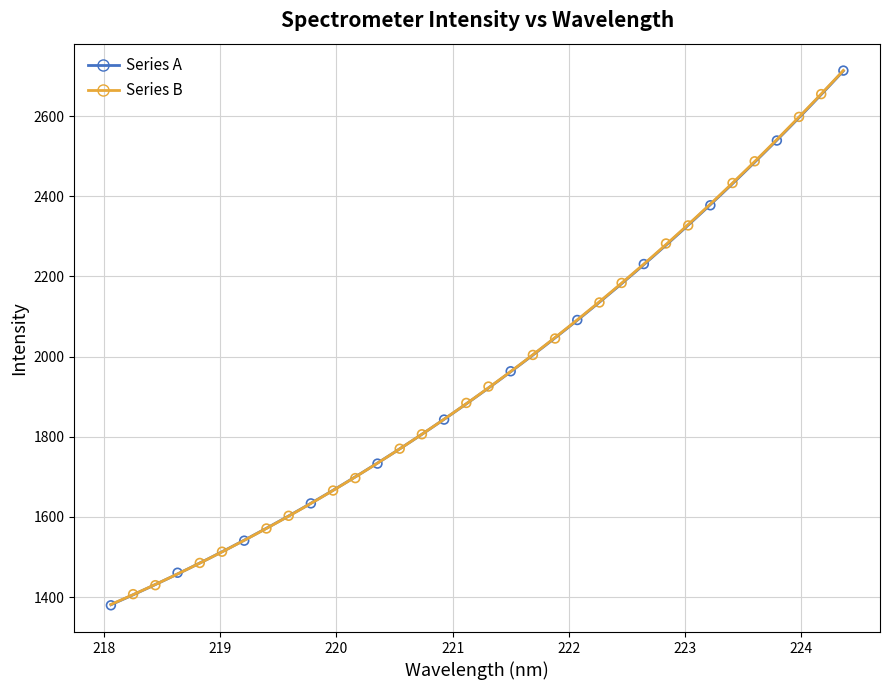

Which series has the largest Y range (max minus min)?

Series A